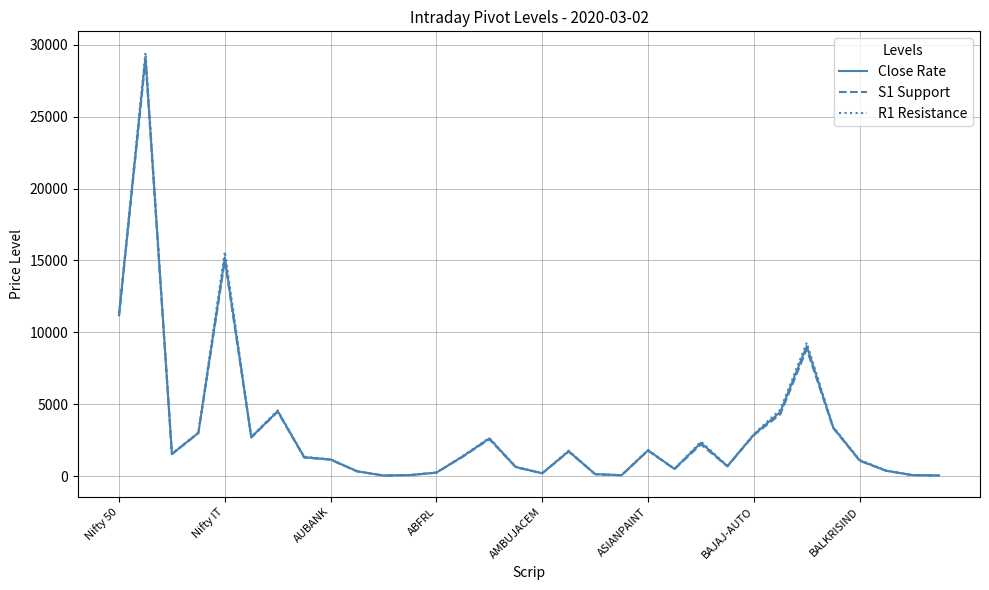

What is the highest value of the R1 Resistance series?

29457.0